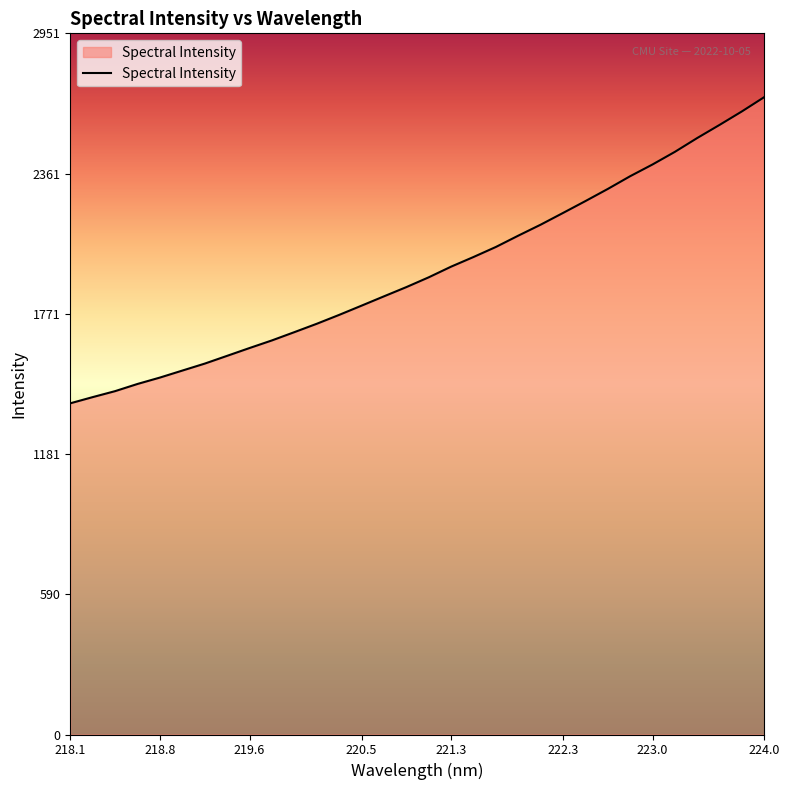

What is the greatest value displayed?

2683.0